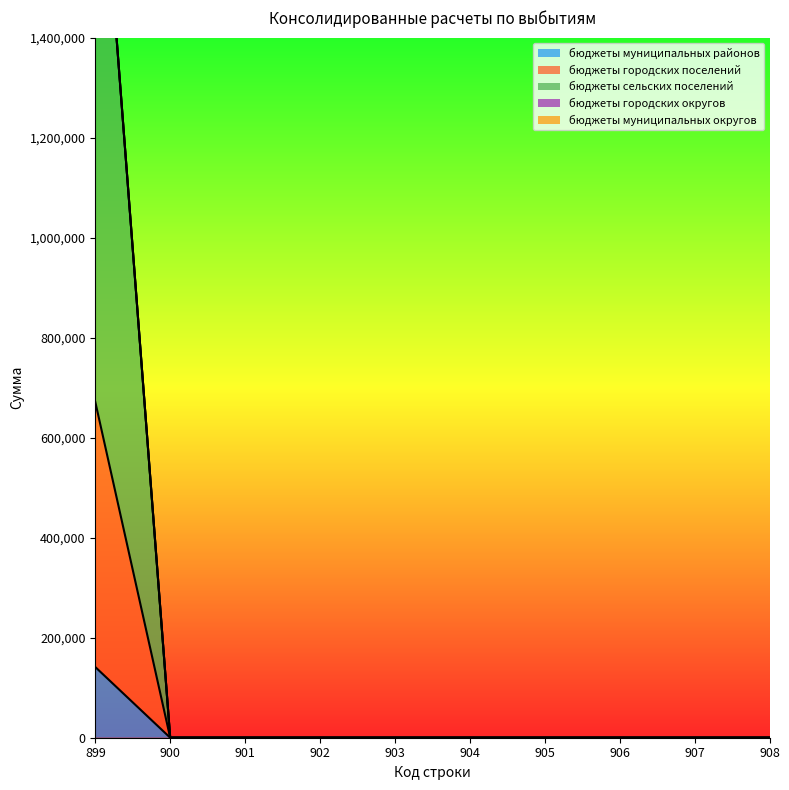

True or false: бюджеты муниципальных районов and бюджеты городских поселений intersect in this chart.

False